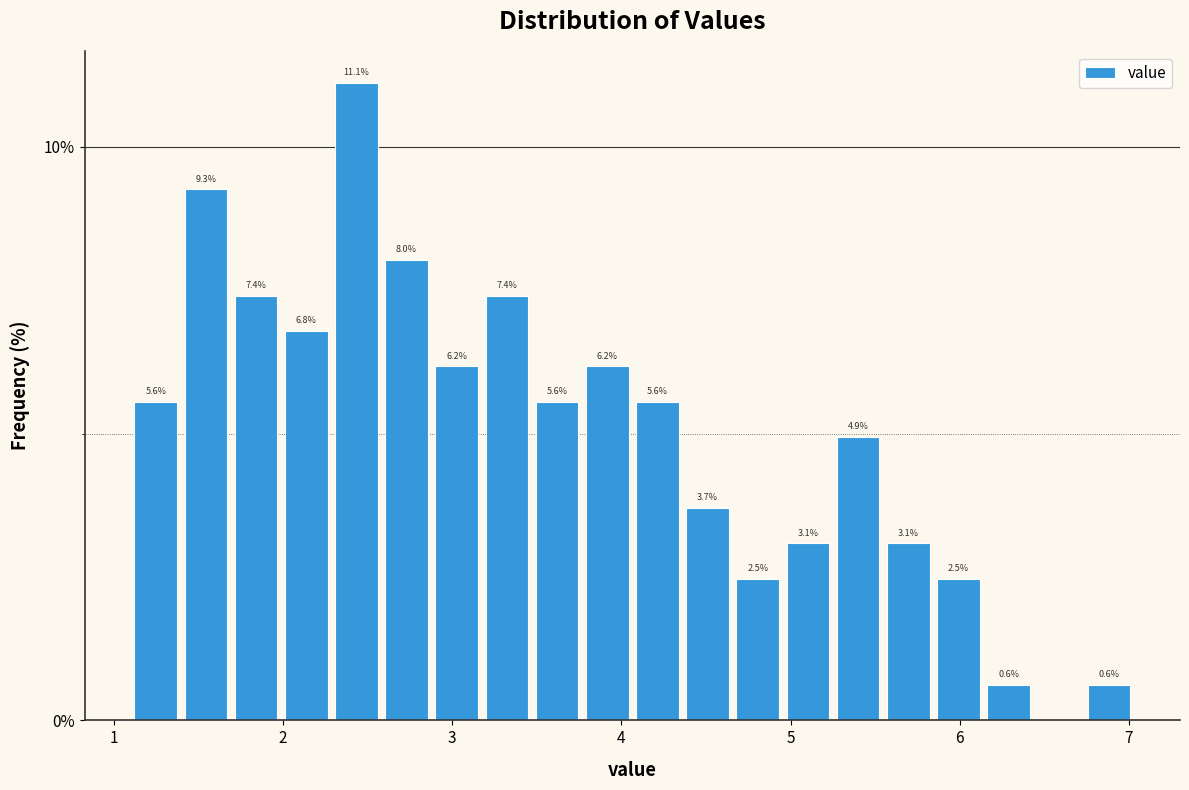

Around what value on the x-axis is the tallest bar? Give the approximate position of its centre, as read against the axis.

2.4